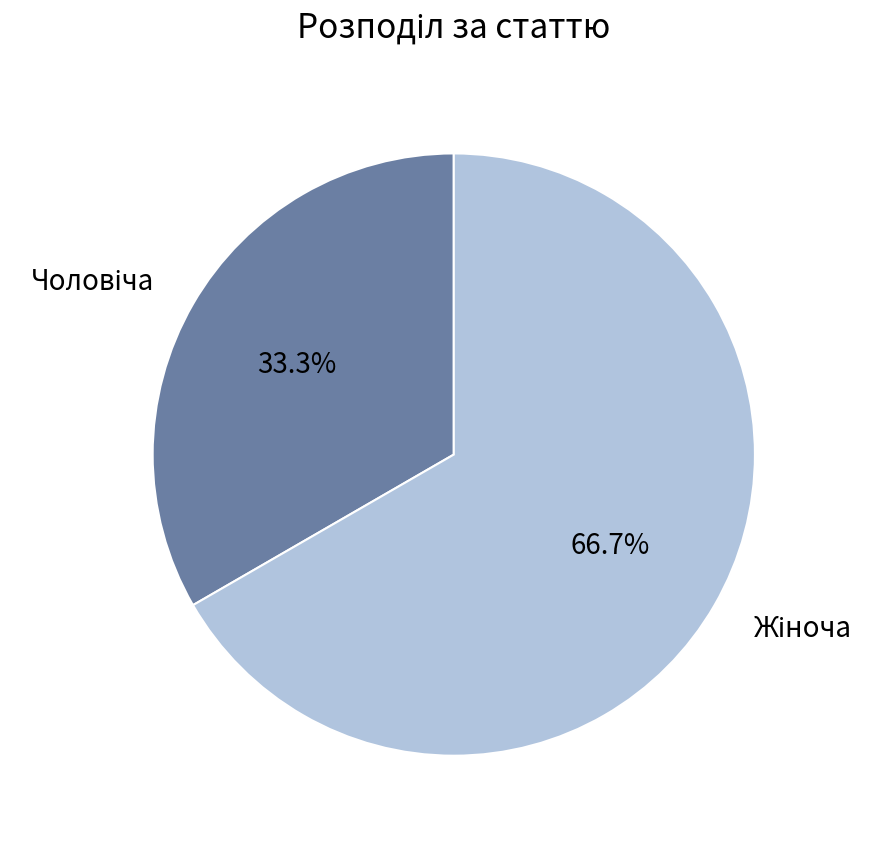

Is there a majority slice in this chart?

Yes